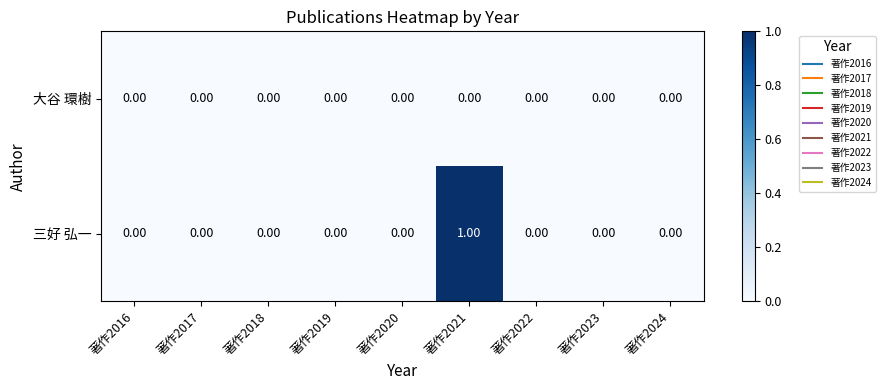

At which category is the sum across all series the highest?

著作2021